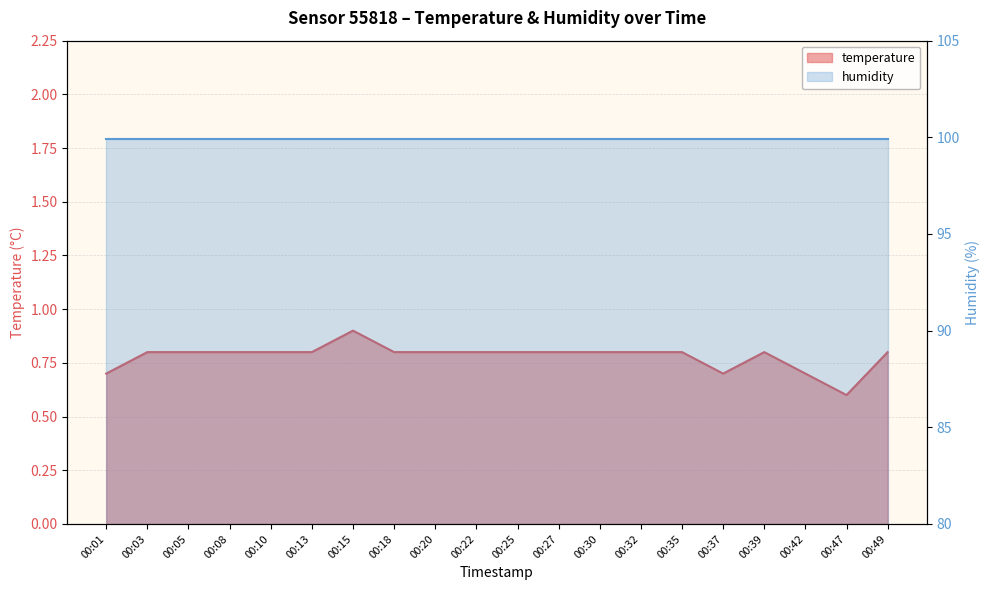

Rank the categories by value from lowest to highest.

00:47, 00:01, 00:37, 00:42, 00:03, 00:05, 00:08, 00:10, 00:13, 00:18, 00:20, 00:22, 00:25, 00:27, 00:30, 00:32, 00:35, 00:39, 00:49, 00:15